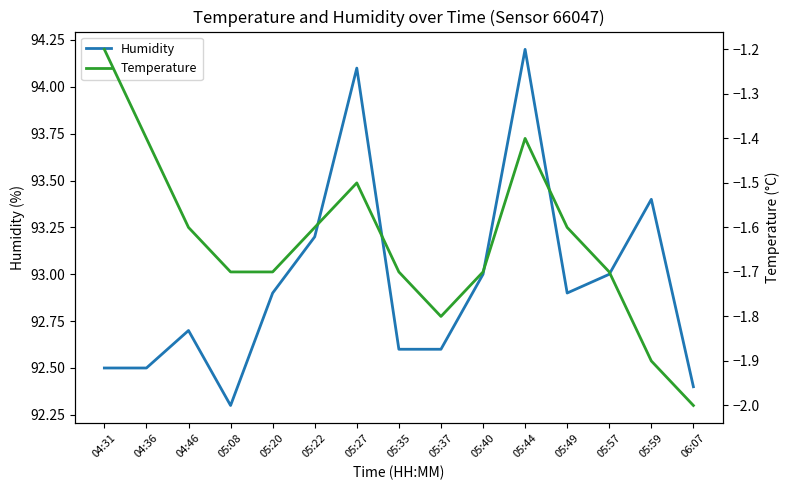

In Humidity, how many points are higher than both neighbors (excluding endpoints)?

4